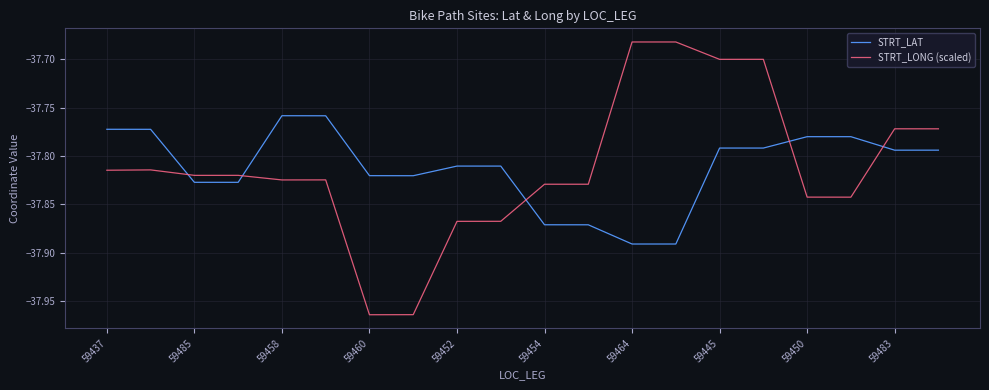

After their last crossing, which series has the higher values: STRT_LONG (scaled) or STRT_LAT?

STRT_LONG (scaled)